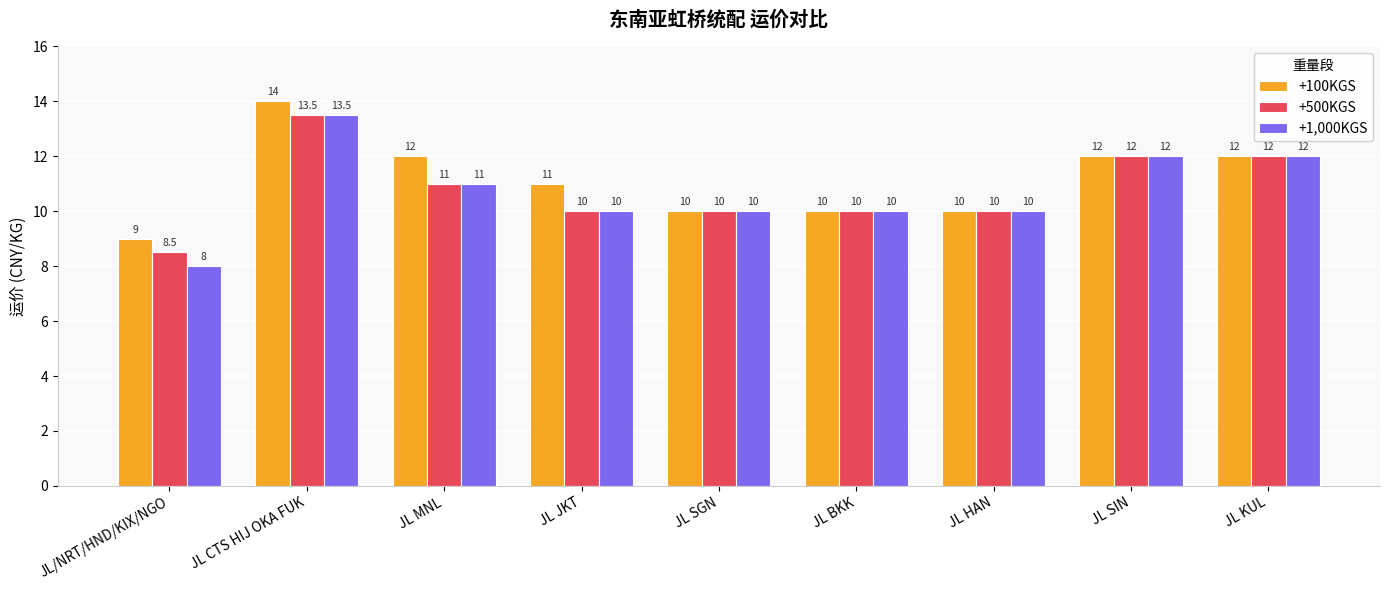

Is it true that +100KGS equals 13.5 at JL SGN?

False